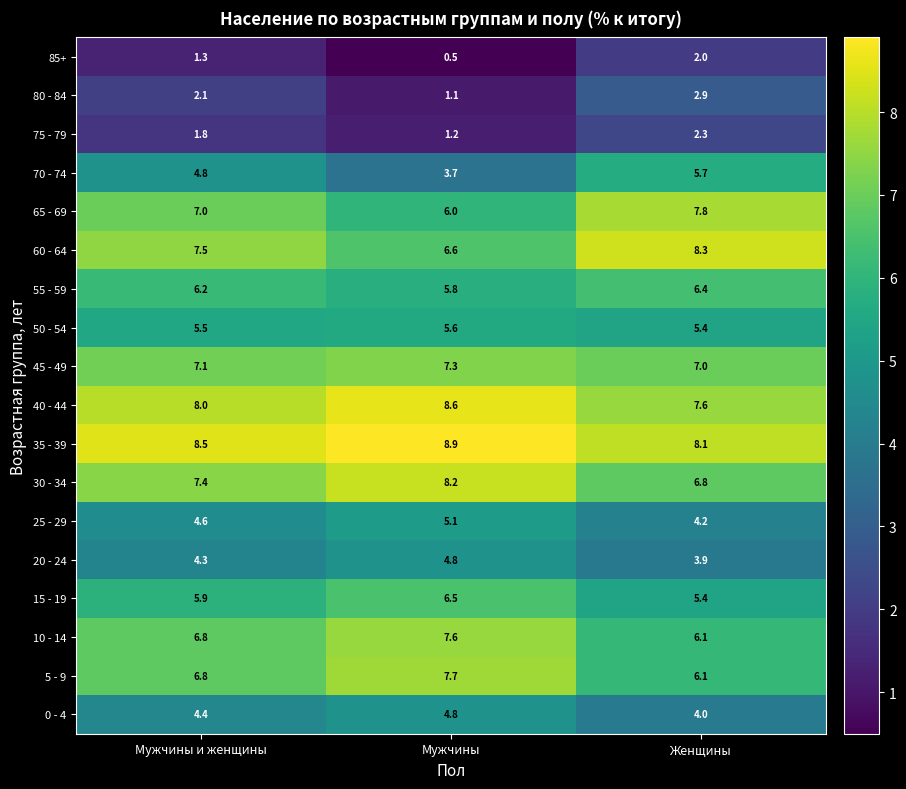

Which series has the largest range (max minus min)?

70 - 74